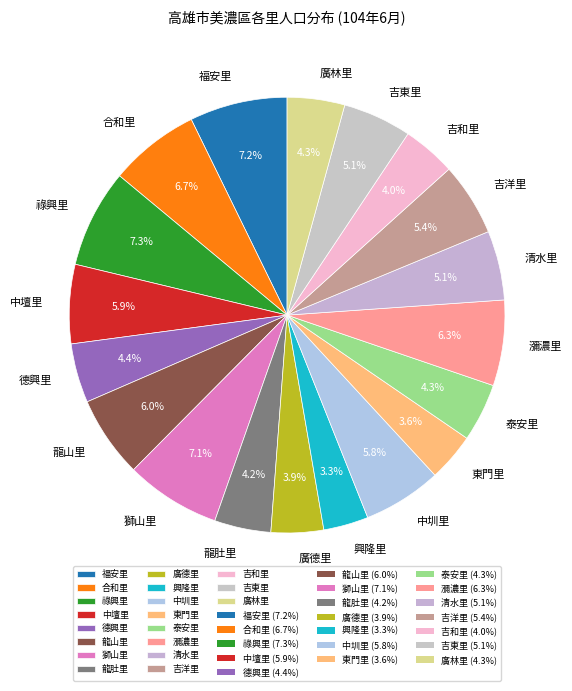

Approximately how many times larger is the value at 獅山里 compared to 廣林里?

1.7